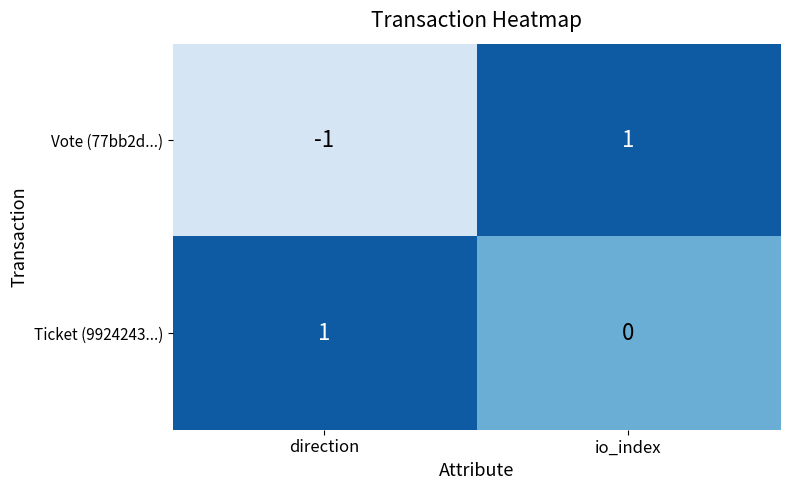

Reading left to right, list all the values displayed in this chart.

Vote (77bb2d...): direction=-1	io_index=1
Ticket (9924243...): direction=1	io_index=0